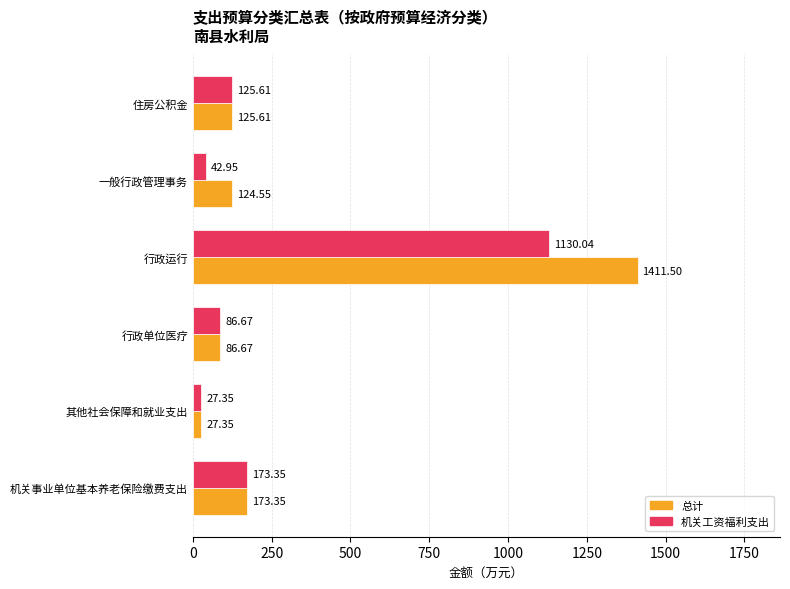

What is the difference between the maximum and minimum values in the 总计 series?

1384.2